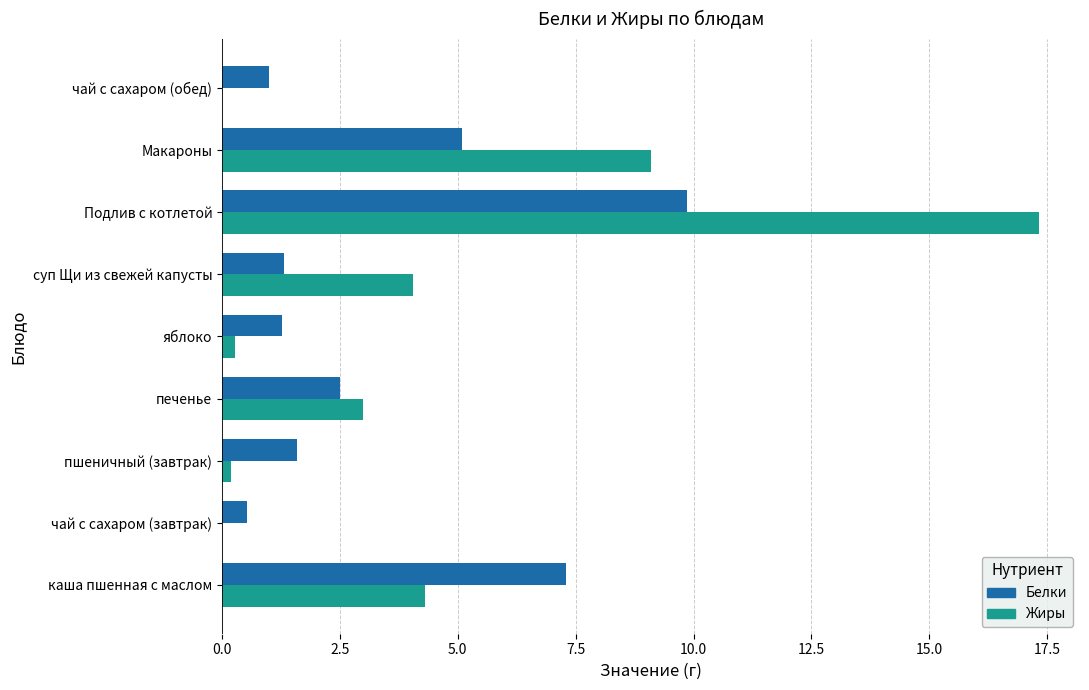

How many distinct data groups are displayed?

2